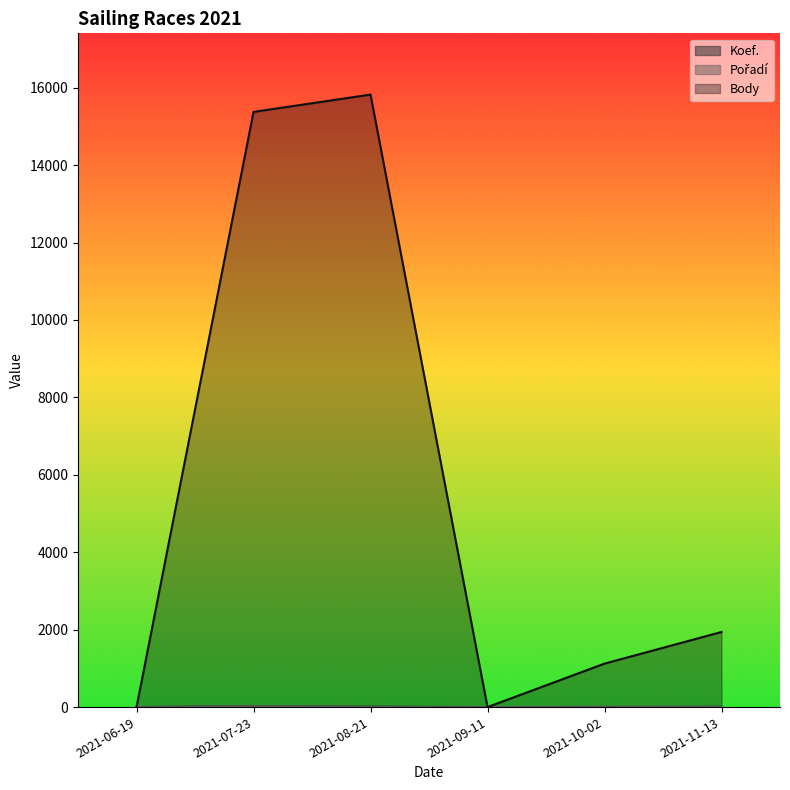

What is the average value of the Koef. series?

8